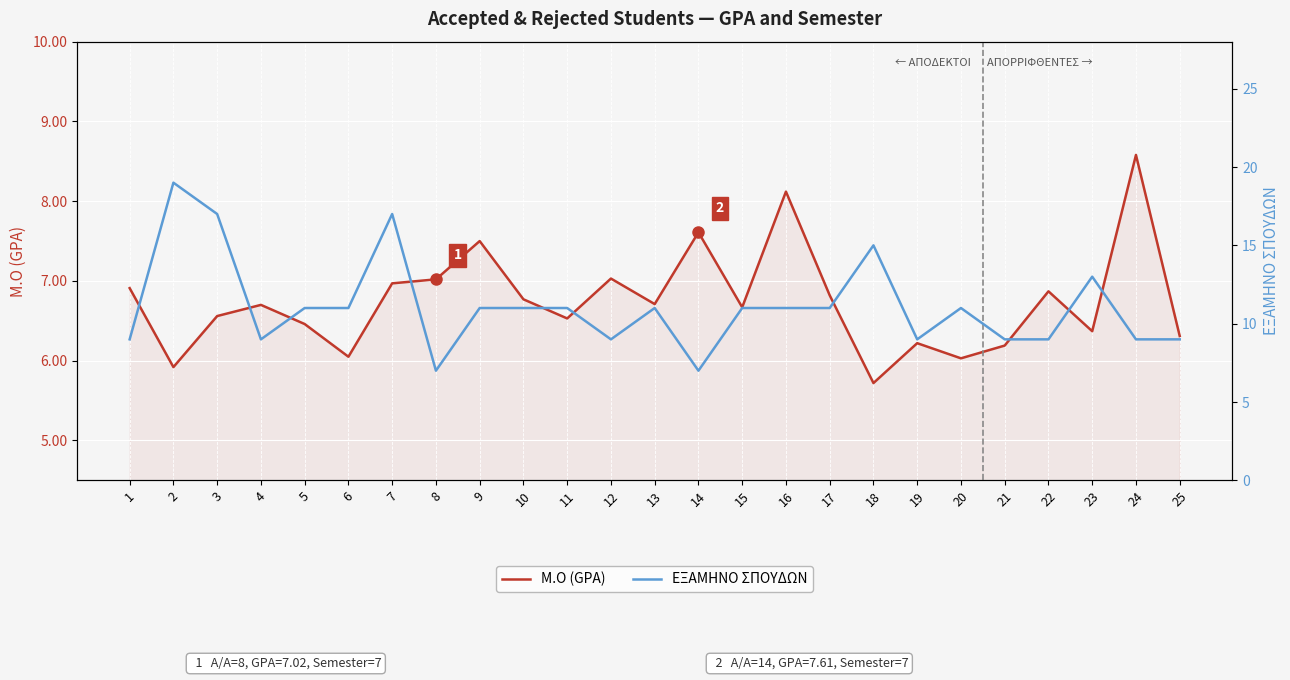

Which category has the lowest value in the ΕΞΑΜΗΝΟ ΣΠΟΥΔΩΝ series?

8